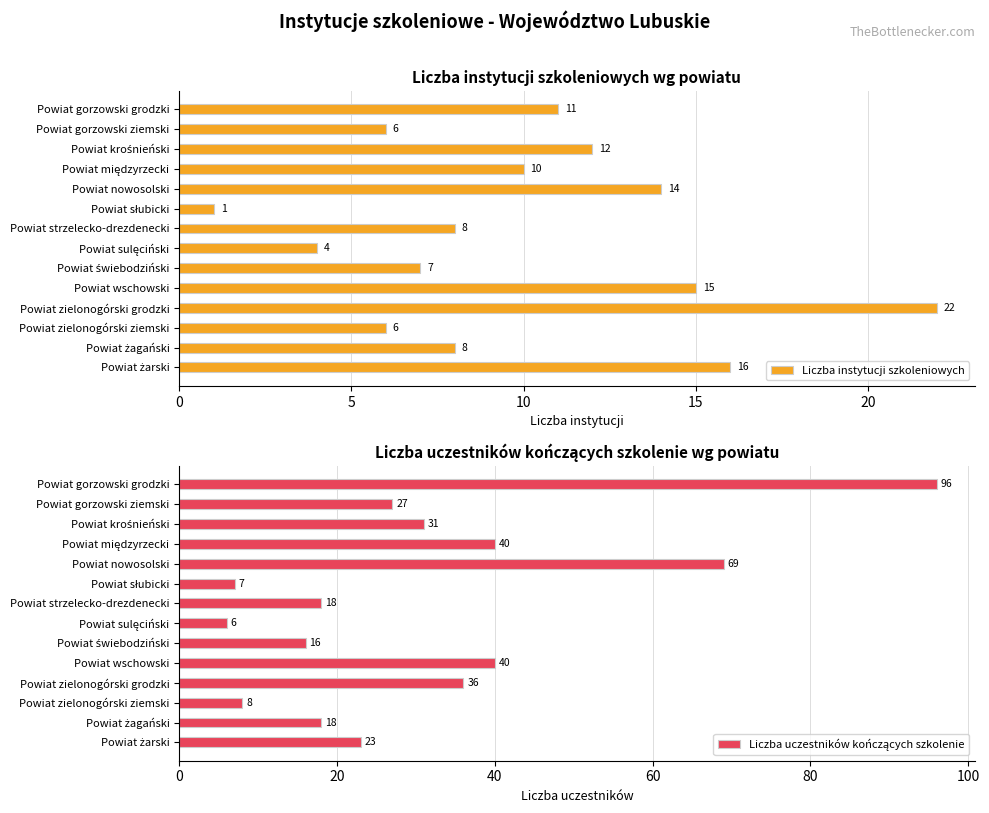

How many data points in Liczba instytucji szkoleniowych are less than 10?

7